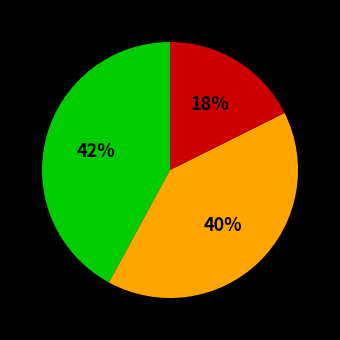

To the nearest percent, what is the average slice percentage?

33%